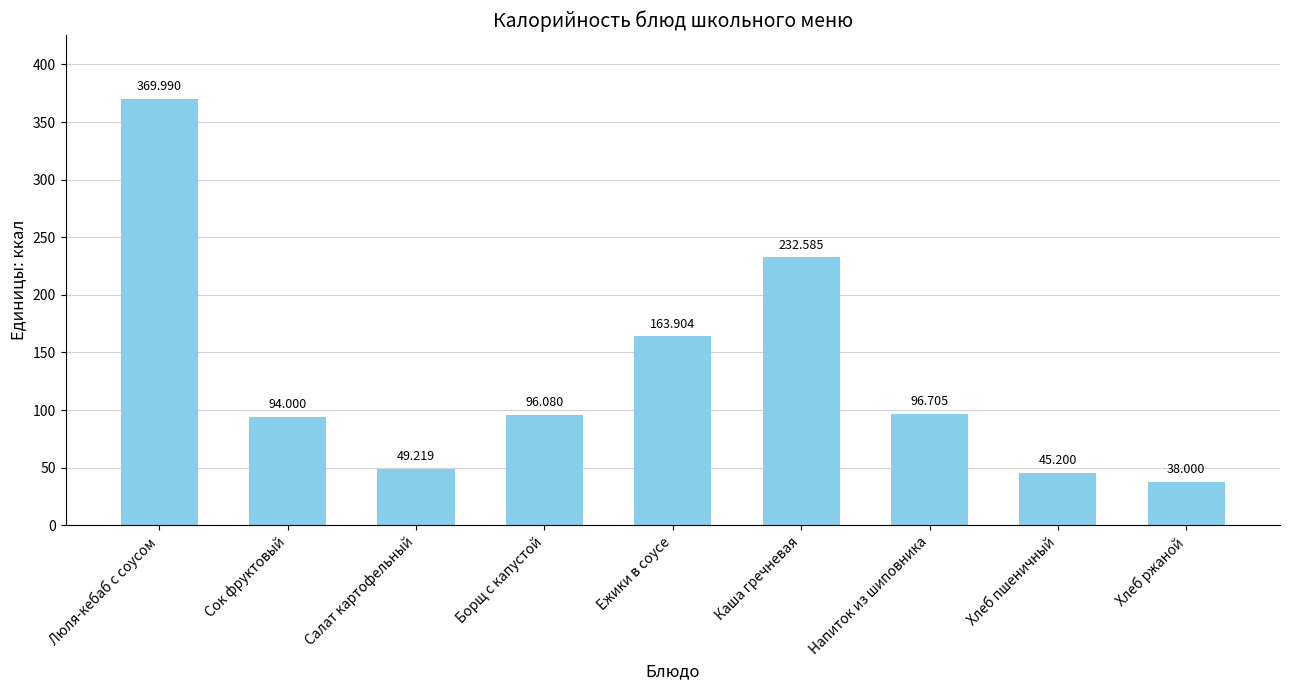

What is the label of the 7th bar from the right?

Салат картофельный